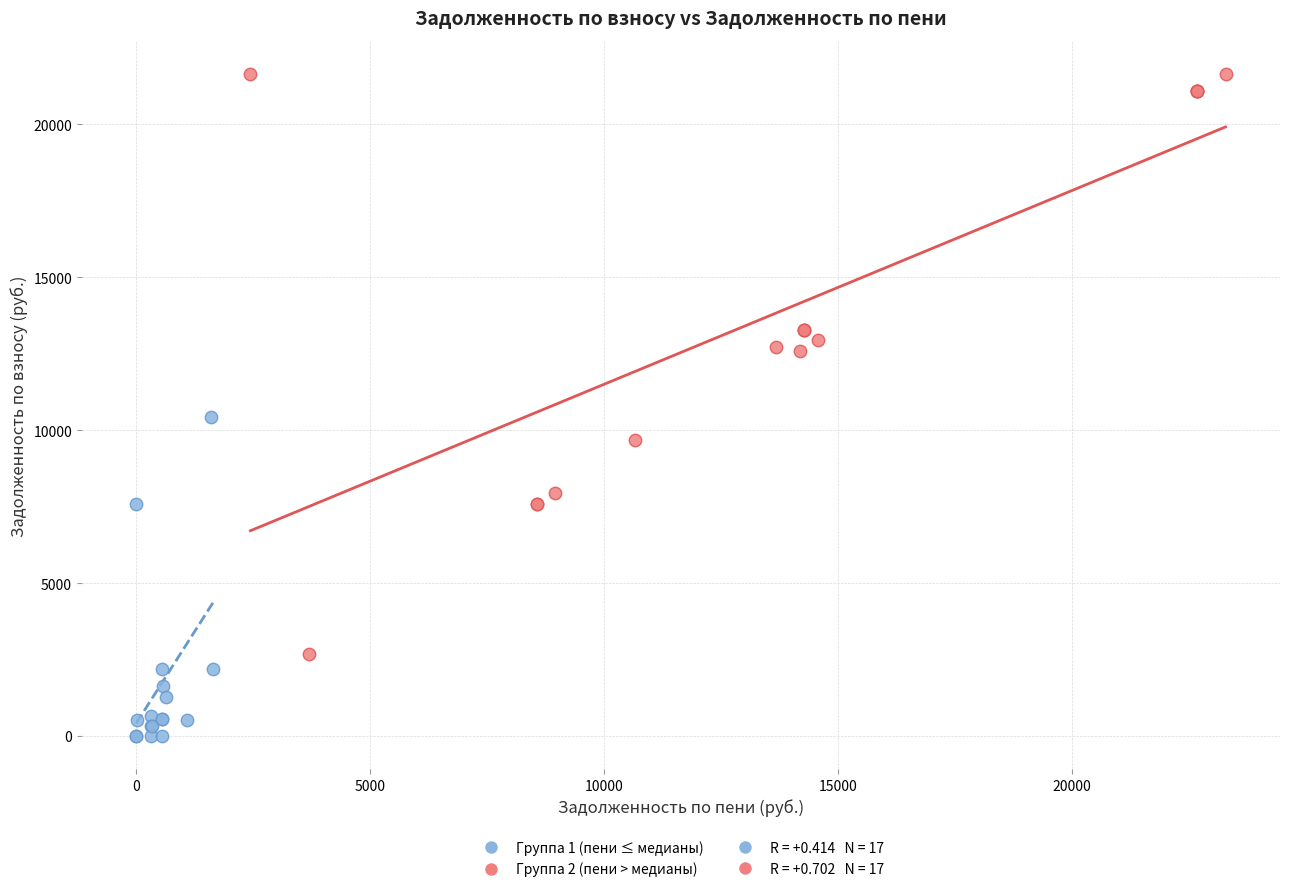

Which series reaches the maximum Y coordinate?

Группа 2 (пени > медианы)